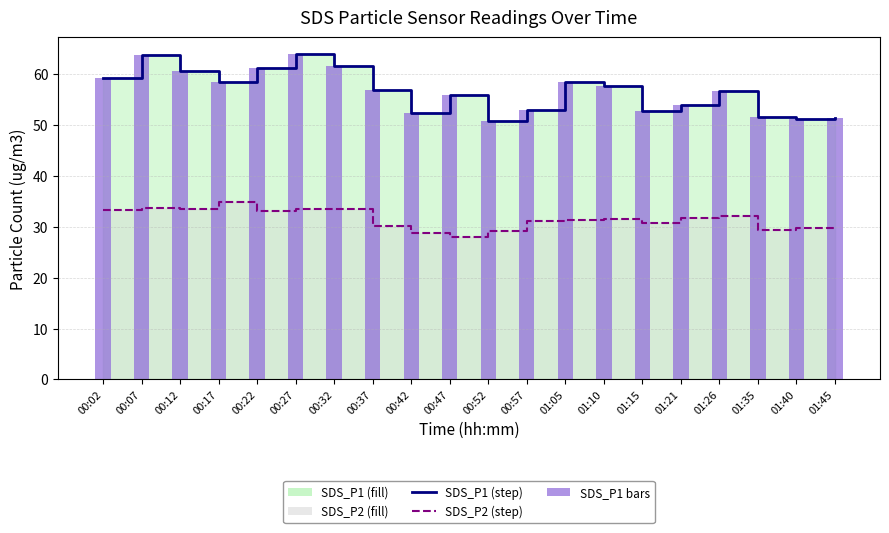

What value does the SDS_P2 line series have at 00:12?

33.5